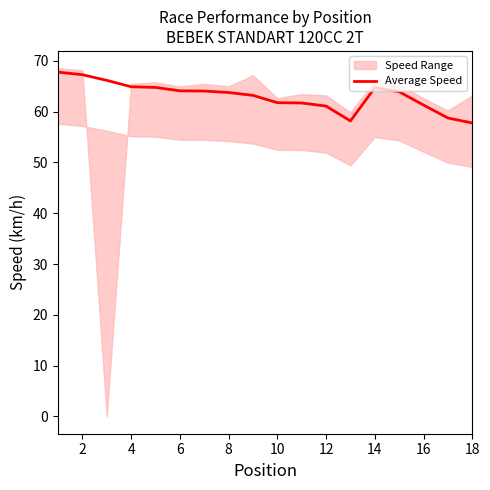

Is it true that Average Speed equals 87.4 at 14?

False